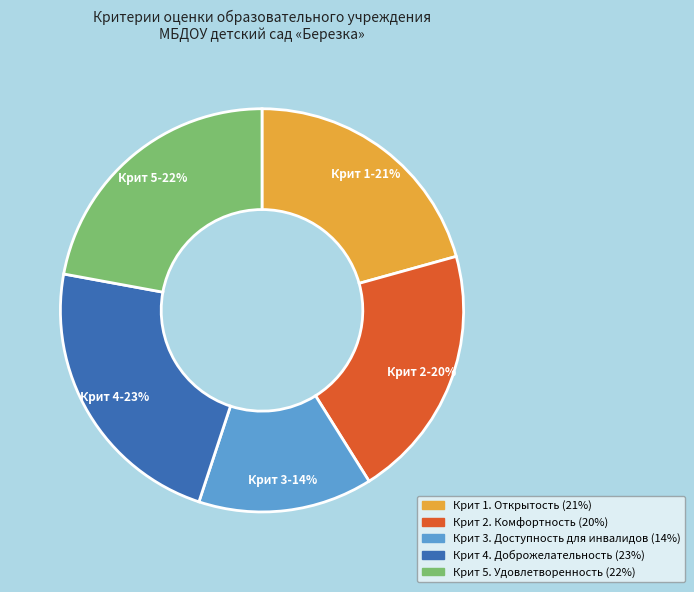

Combined, do Крит 3. Доступность для инвалидов and Крит 1. Открытость account for over 50%?

No